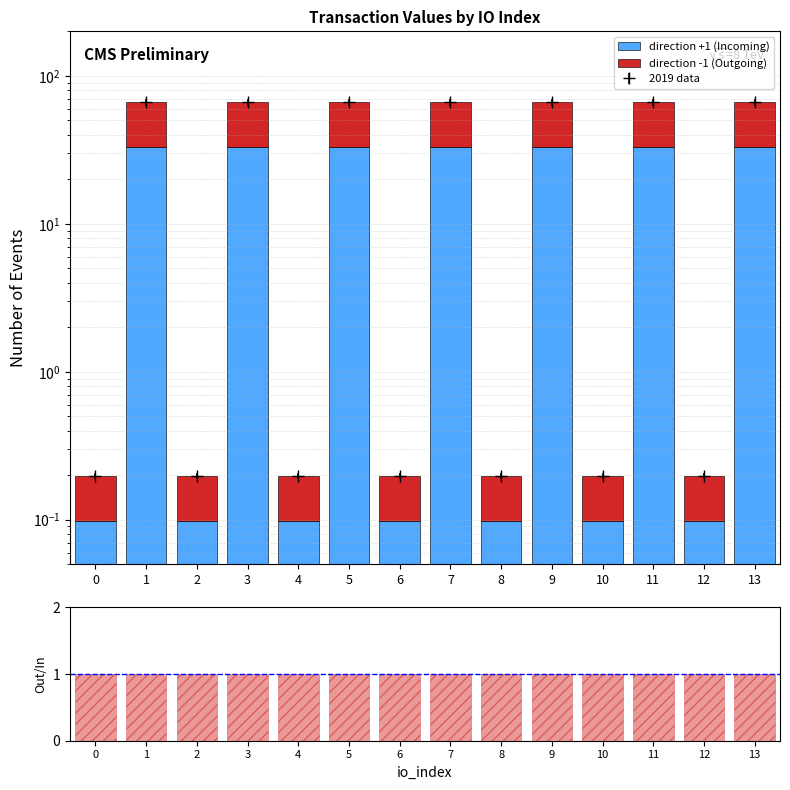

True or false: ratio has a value of 0.5 at 9.

False